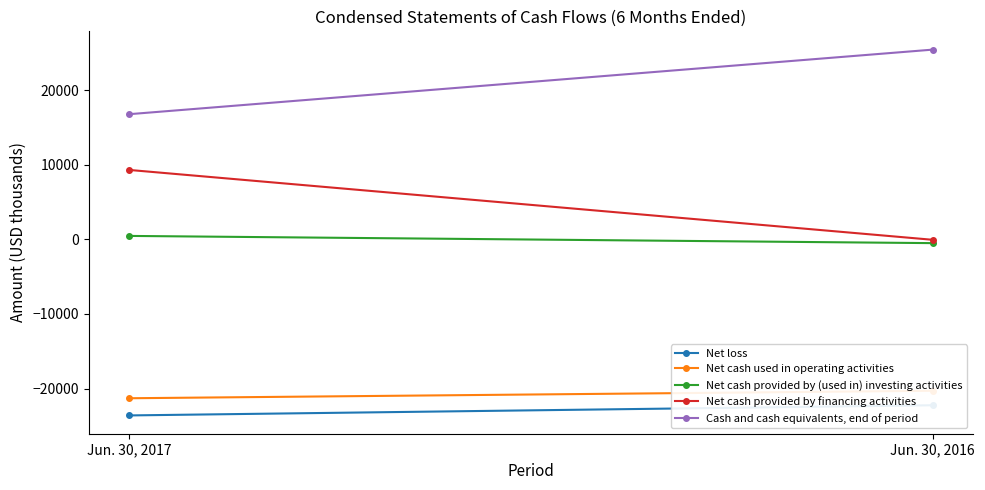

At which label is Net cash provided by (used in) investing activities closest to -12?

Jun. 30, 2017